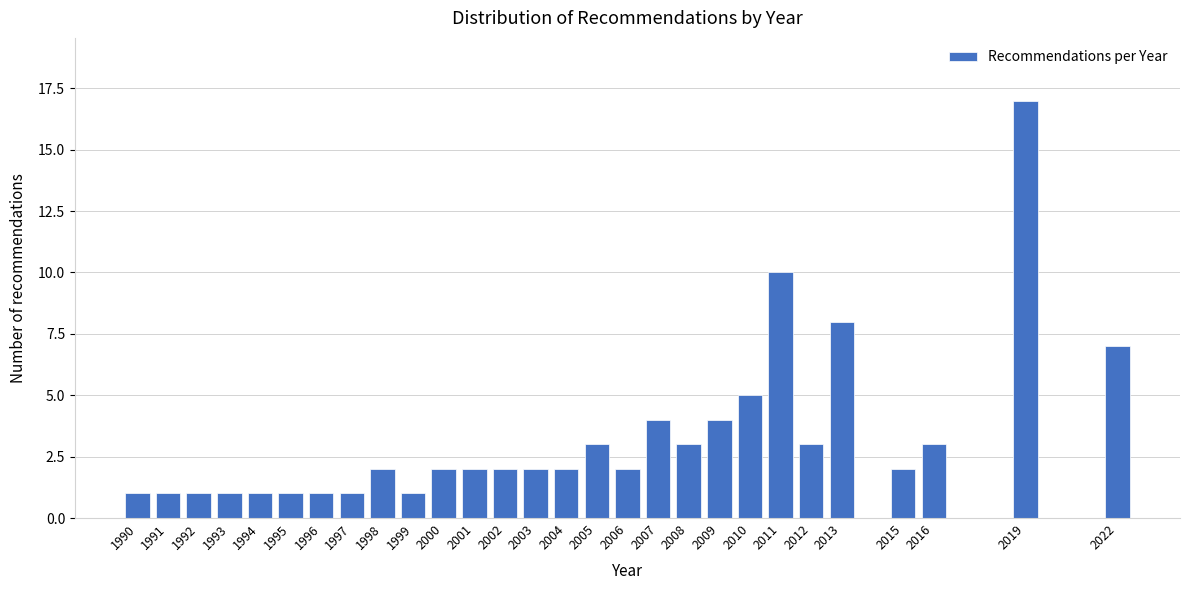

Reading right to left, list all the values displayed in this chart.

7	17	3	2	8	3	10	5	4	3	4	2	3	2	2	2	2	2	1	2	1	1	1	1	1	1	1	1